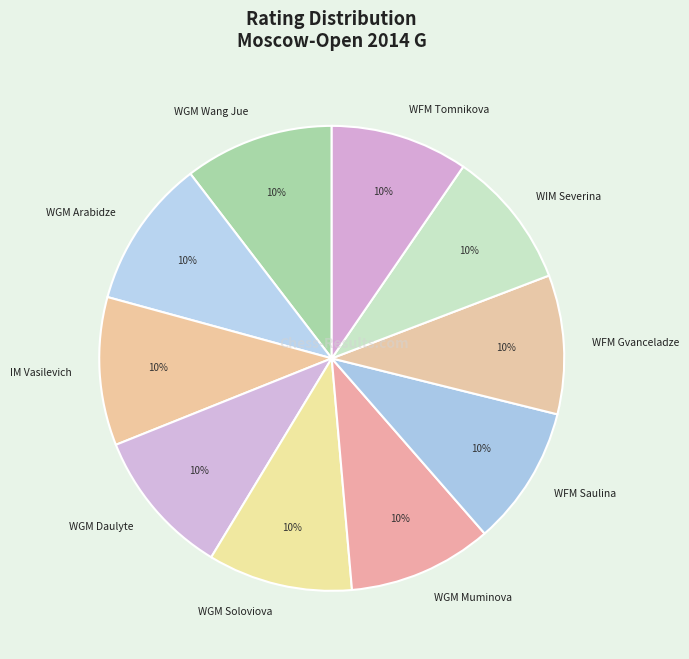

To the nearest percent, what is the average slice percentage?

10%